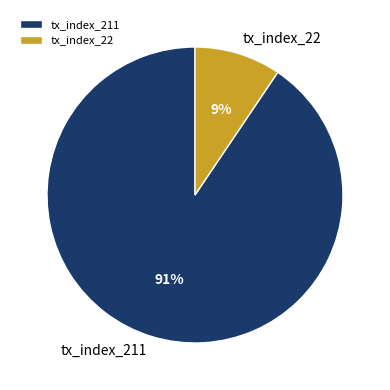

To the nearest percent, what percentage of the pie is tx_index_211?

91%